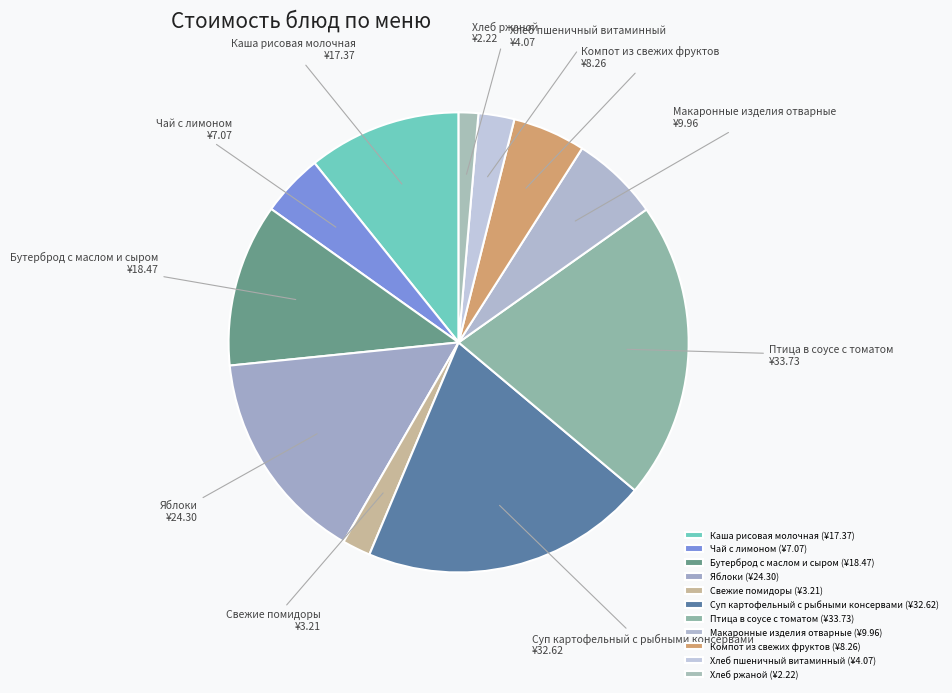

What is the smallest slice in the pie chart?

Хлеб ржаной